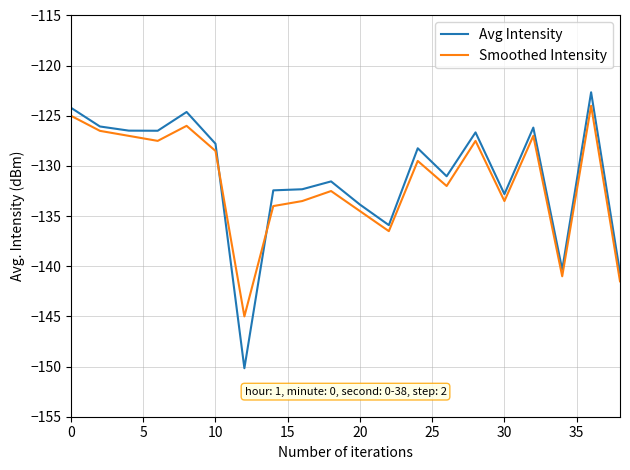

True or false: Avg Intensity has more than 1 points higher than both neighbors.

True